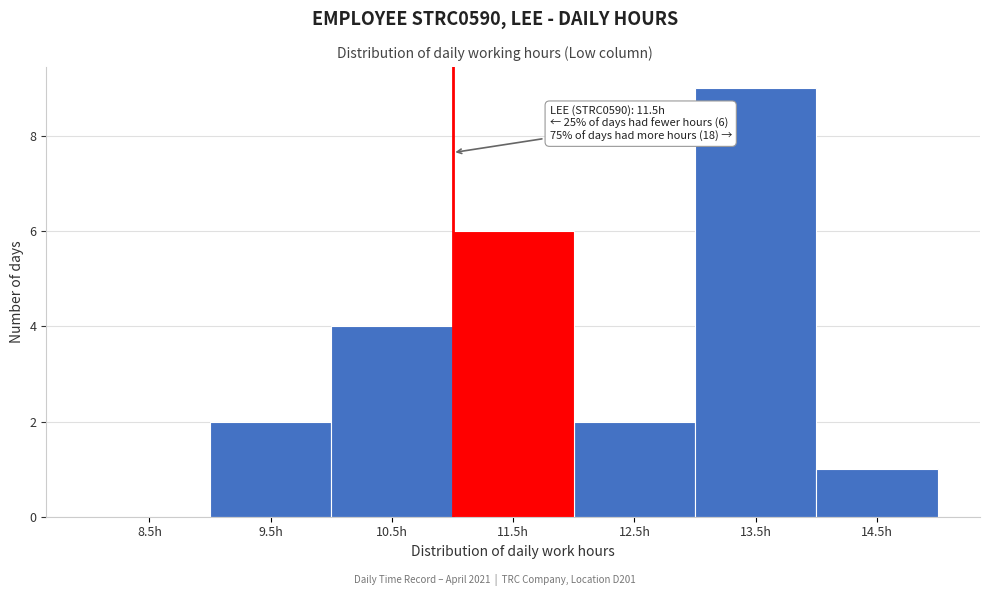

Reading left to right, what are all the values shown in this chart?

8.5h=0	9.5h=2	10.5h=4	11.5h=6	12.5h=2	13.5h=9	14.5h=1